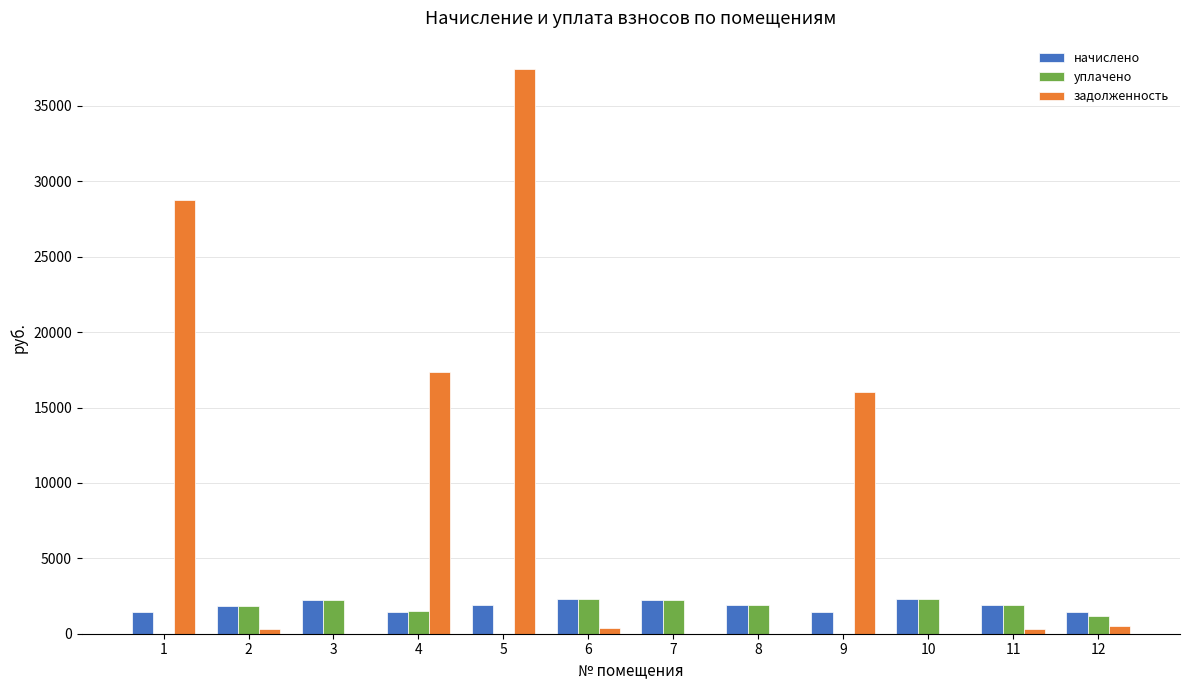

What is the sum of the задолженность values at 7 and 5?

37455.5